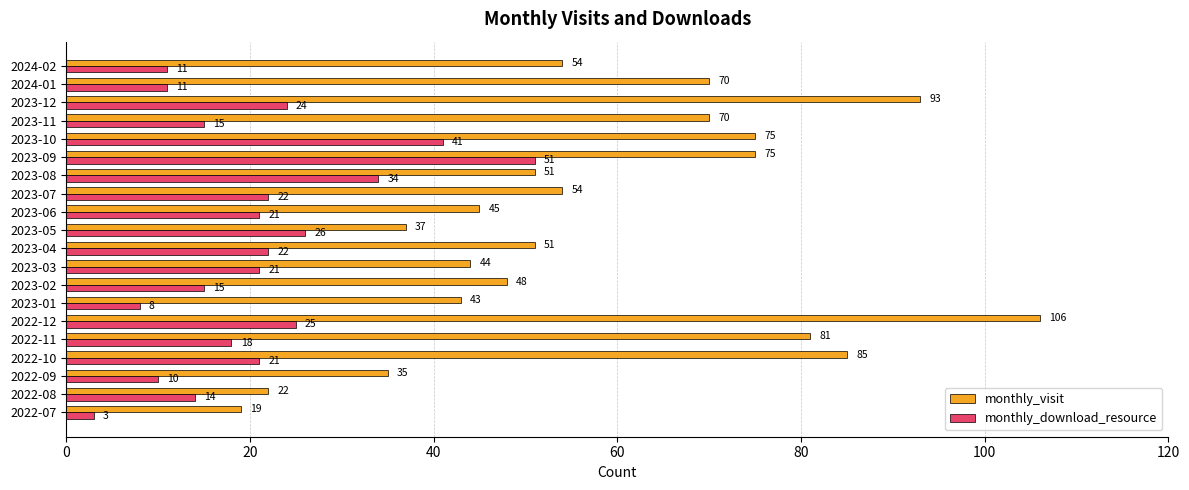

What is the lowest value of the monthly_visit series?

19